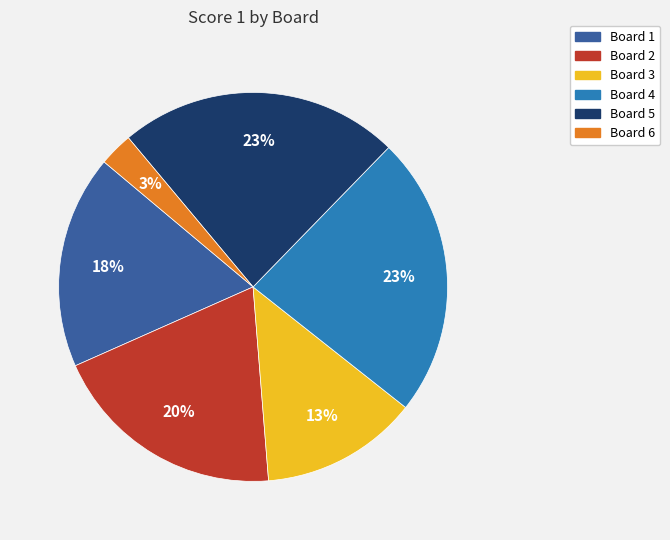

Which has a higher value, Board 2 or Board 5?

Board 5